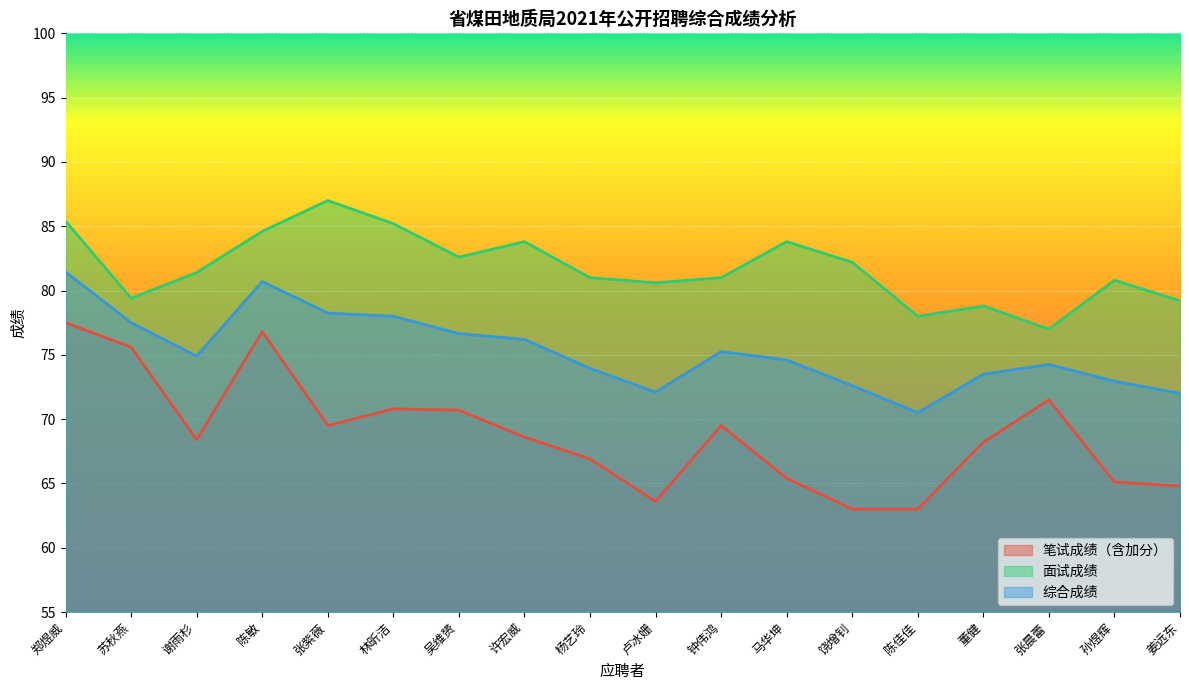

Reading left to right, list all the values displayed in this chart.

笔试成绩（含加分）: 77.5	75.6	68.4	76.8	69.5	70.8	70.7	68.6	66.9	63.6	69.5	65.4	63.0	63.0	68.2	71.5	65.1	64.8
面试成绩: 85.4	79.4	81.4	84.6	87.0	85.2	82.6	83.8	81.0	80.6	81.0	83.8	82.2	78.0	78.8	77.0	80.8	79.2
综合成绩: 81.5	77.5	74.9	80.7	78.2	78.0	76.7	76.2	74.0	72.1	75.2	74.6	72.6	70.5	73.5	74.2	73.0	72.0